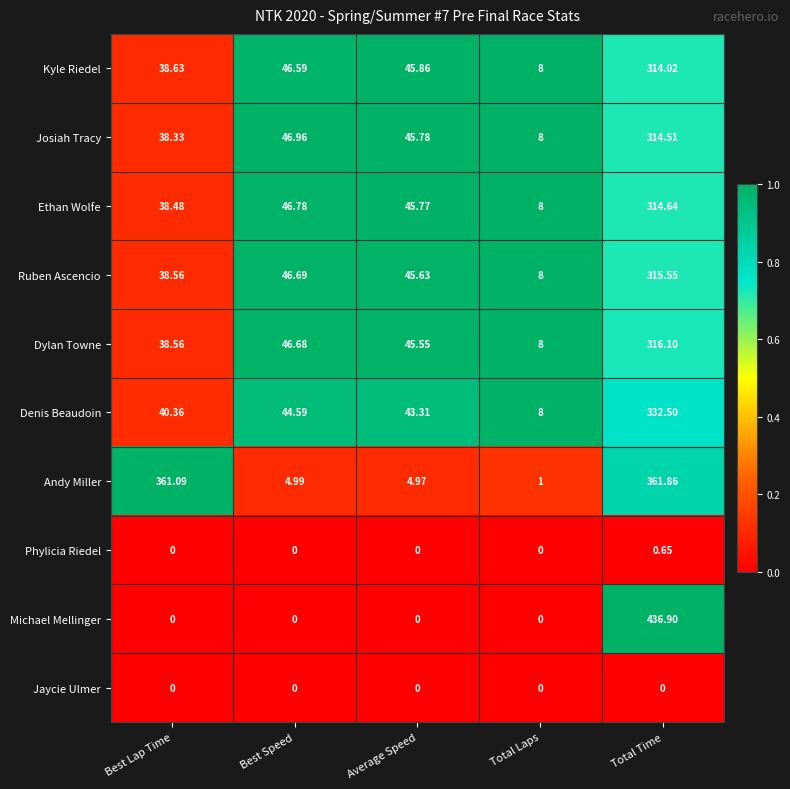

At which category is the sum across all series the highest?

Total Time